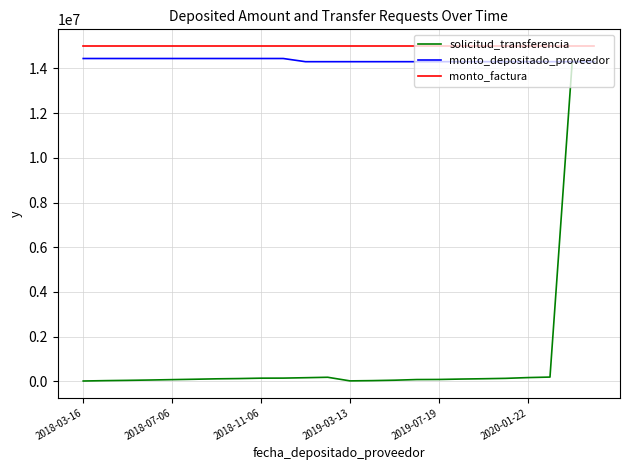

True or false: solicitud_transferencia and monto_factura cross at least once.

False